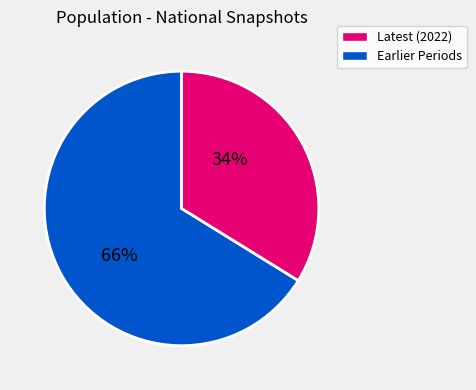

Is there a majority slice in this chart?

Yes